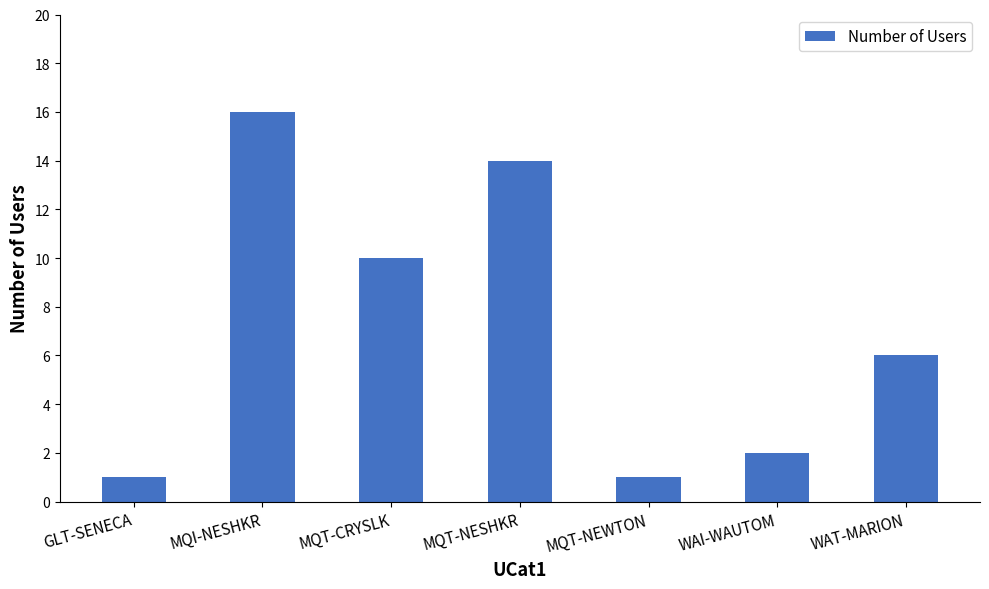

The chart shows a value of 16 at MQI-NESHKR. True or false?

True